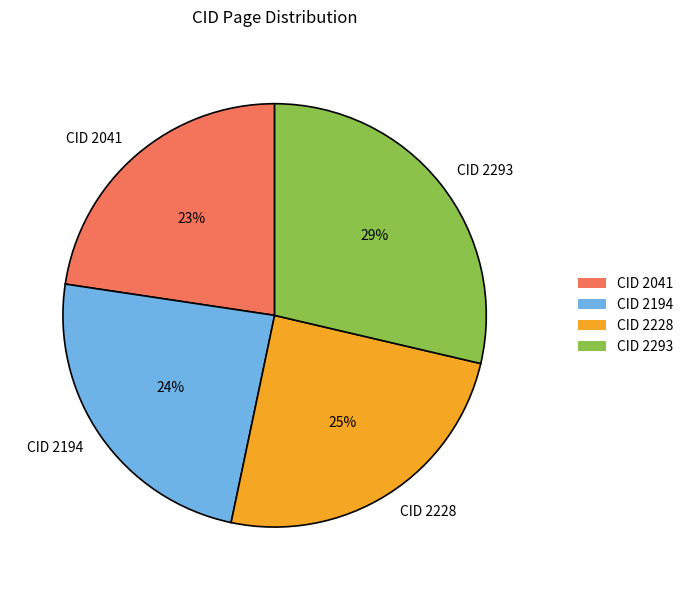

Approximately how many times larger is the value at CID 2041 compared to CID 2228?

0.9